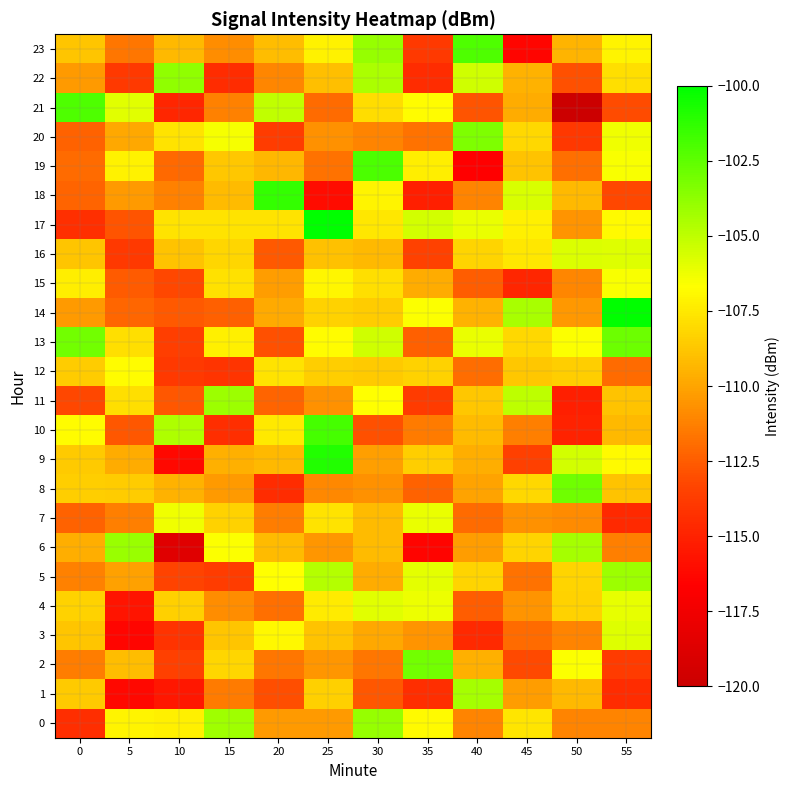

Which series has the largest range (max minus min)?

21